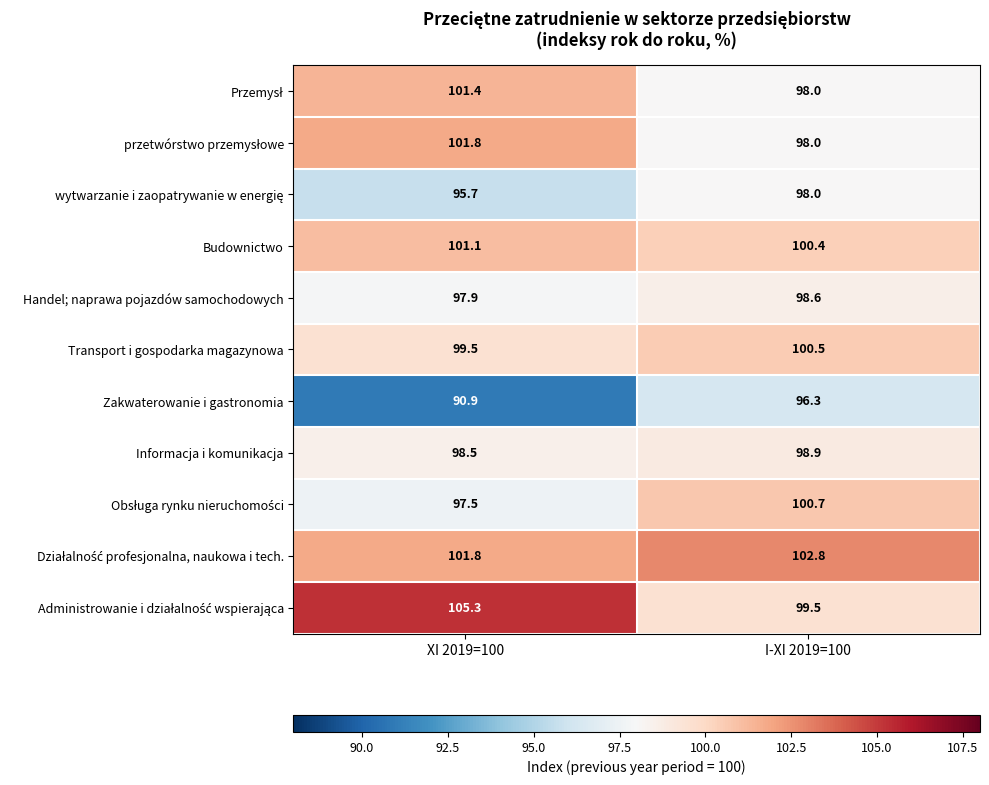

What is the total value across all series at XI 2019=100?

1091.4